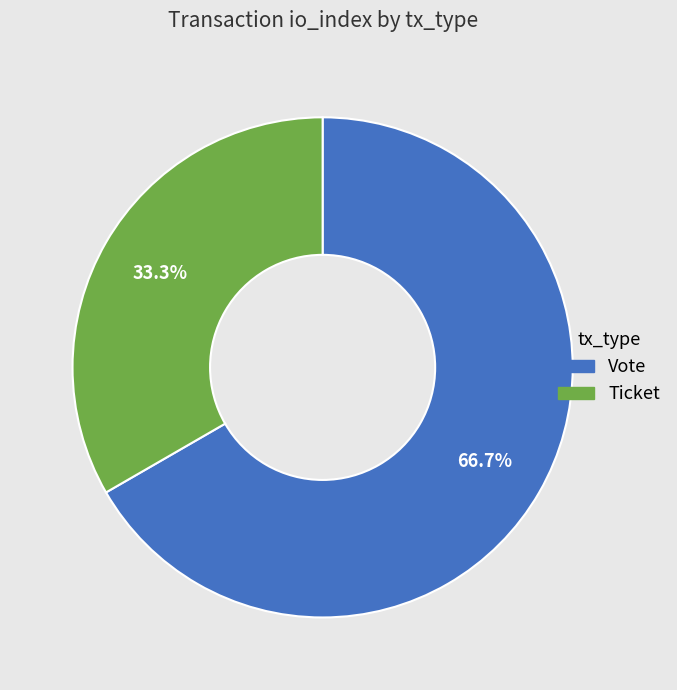

What is the total percentage of Ticket and Vote?

100.0%